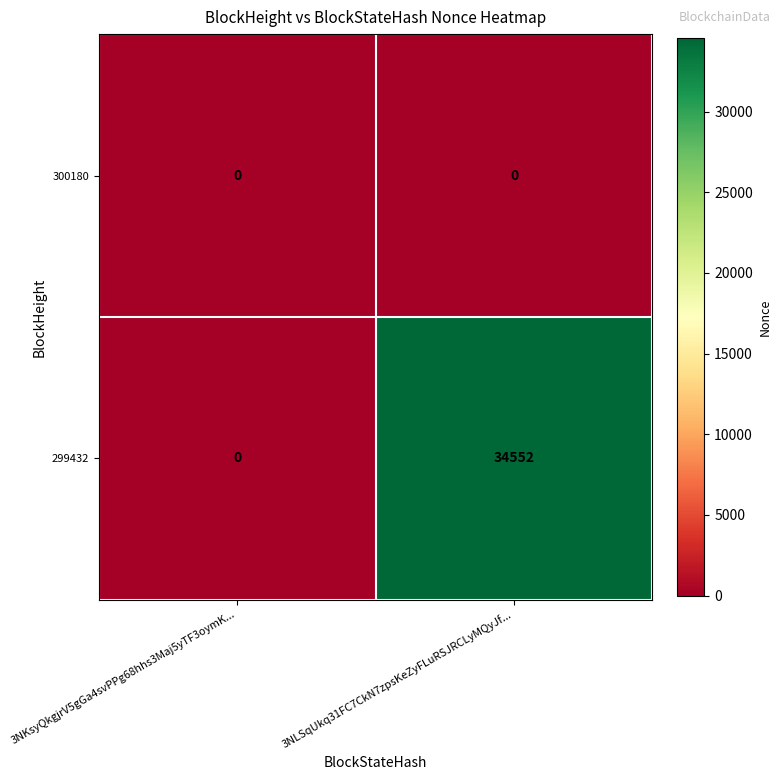

List the series in order of their overall mean, highest first.

299432, 300180